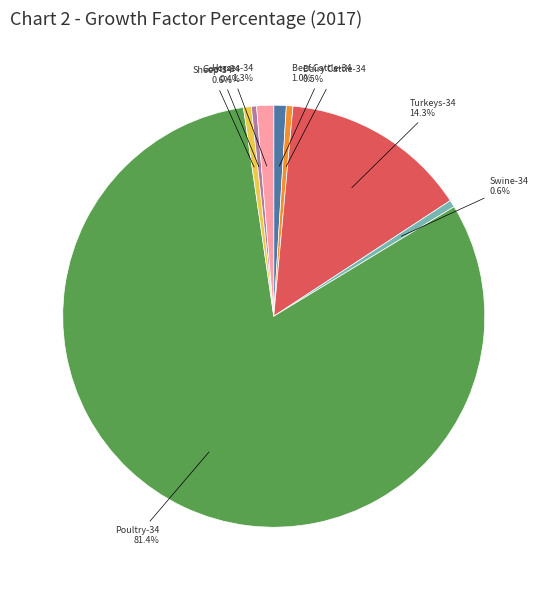

Does any single category account for the majority?

Yes